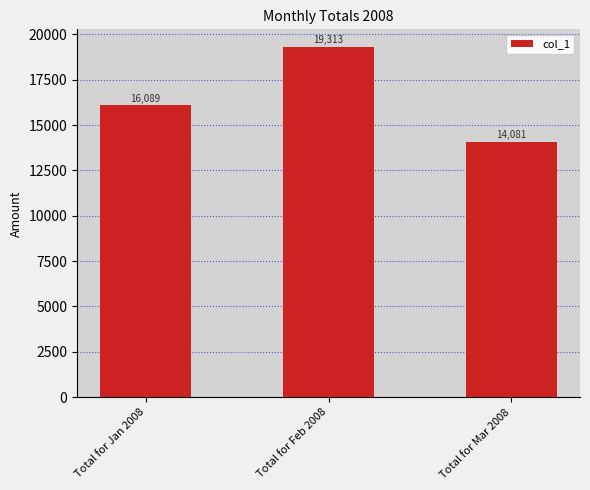

What is the difference between the maximum and minimum values?

5231.6